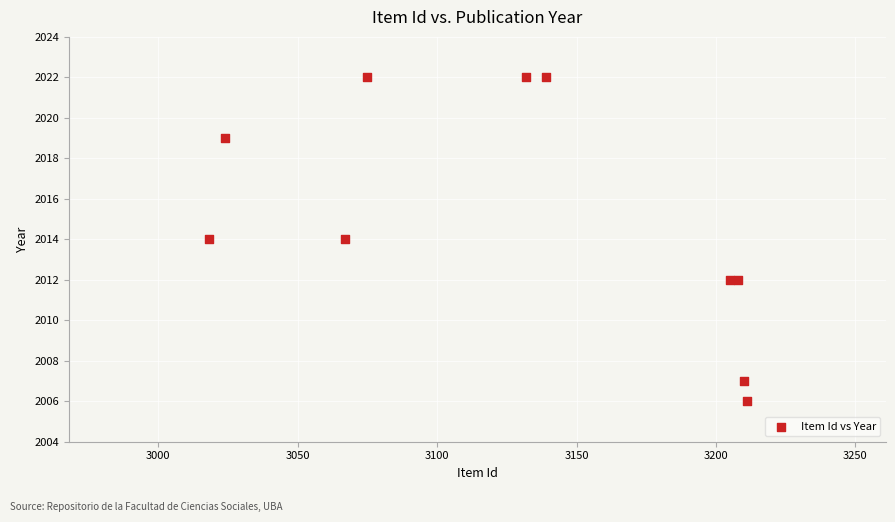

What is the average Y value?

2015